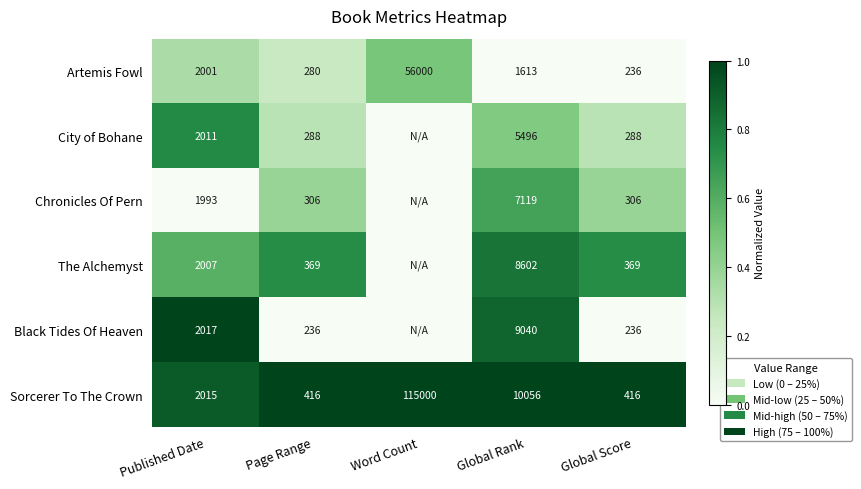

How many data points does each series have?

5